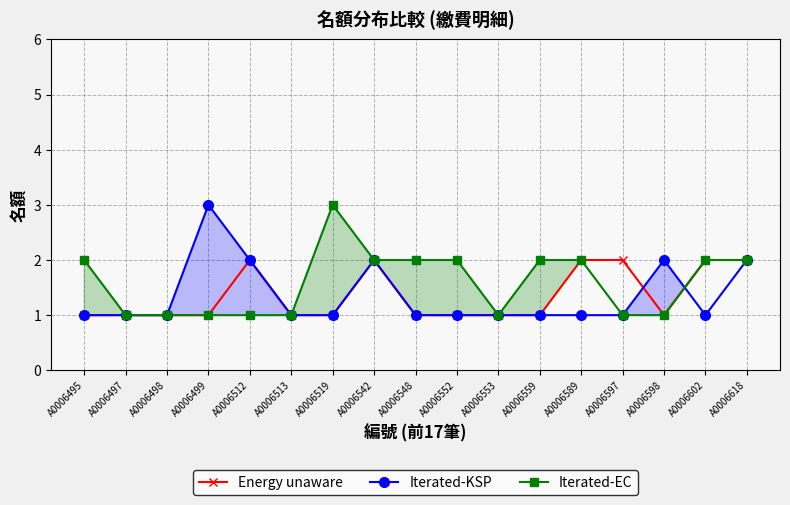

What is the difference between the Iterated-EC values at A0006552 and A0006597?

1